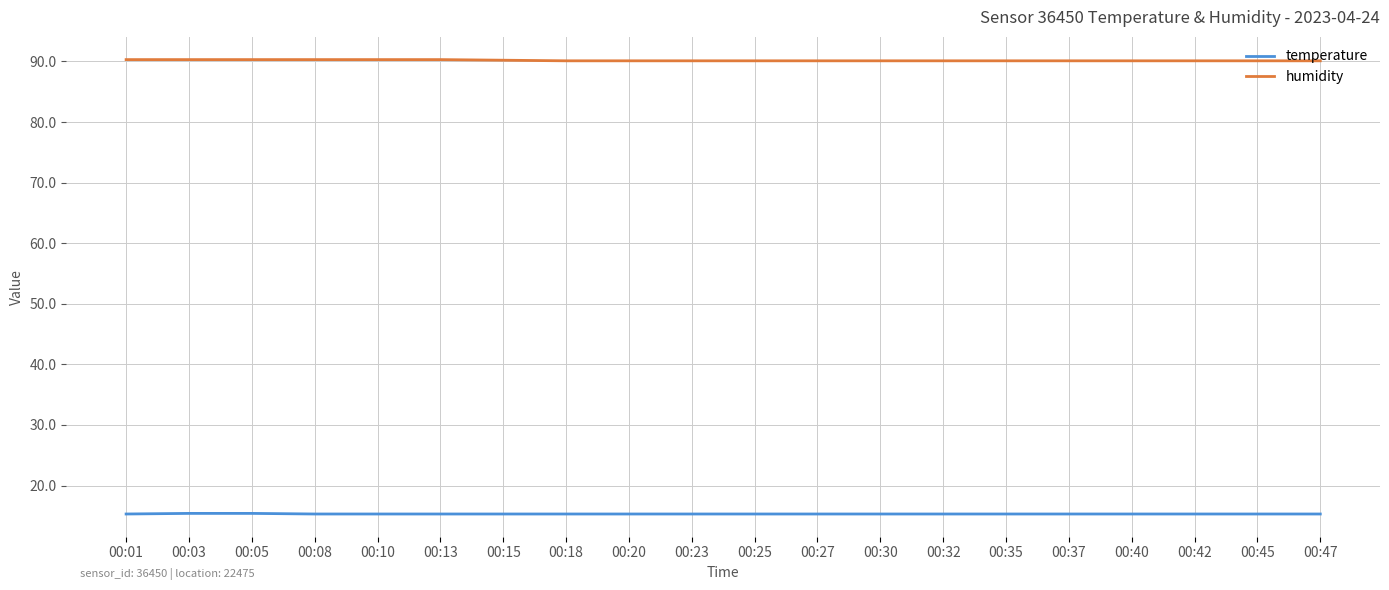

True or false: temperature and humidity intersect in this chart.

False